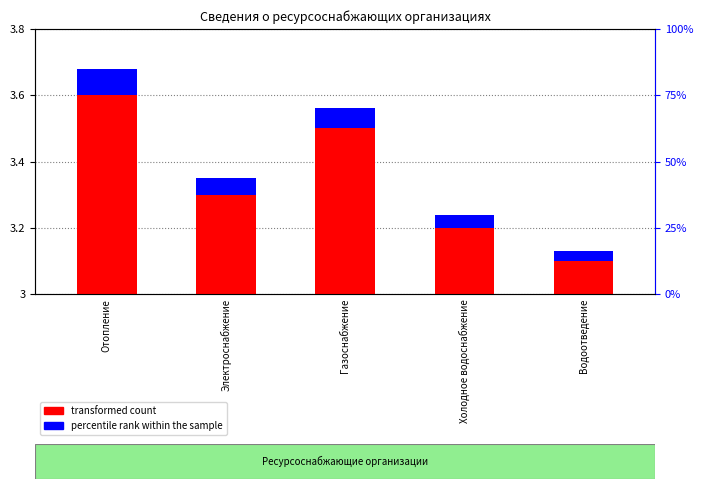

What is the average value of the percentile rank within the sample series?

0.1